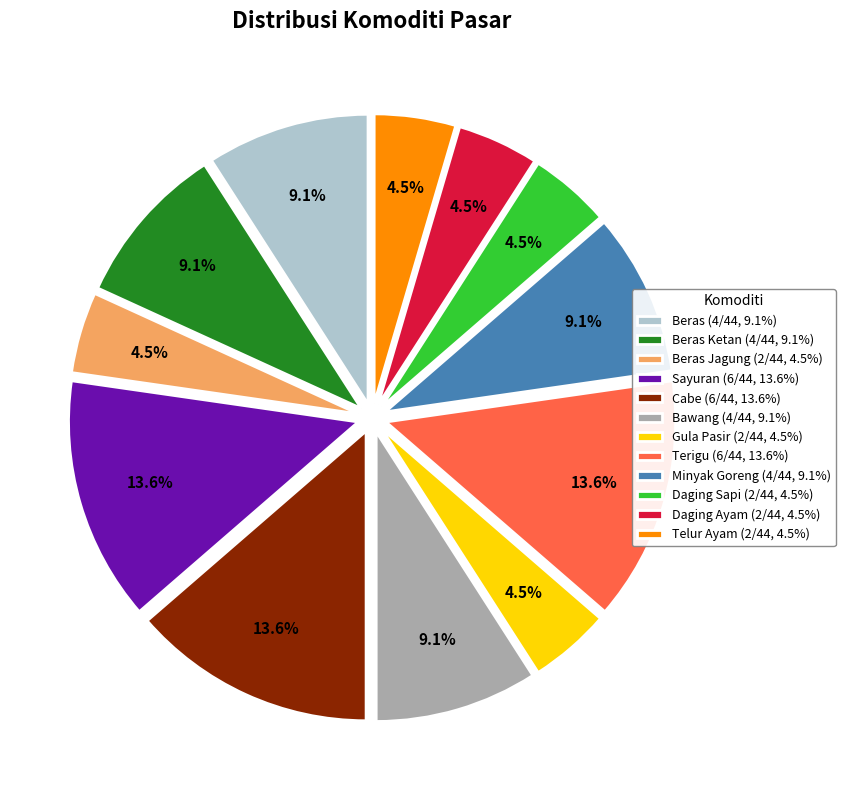

Is Daging Sapi (2/44, 4.5%) the majority of the pie?

No